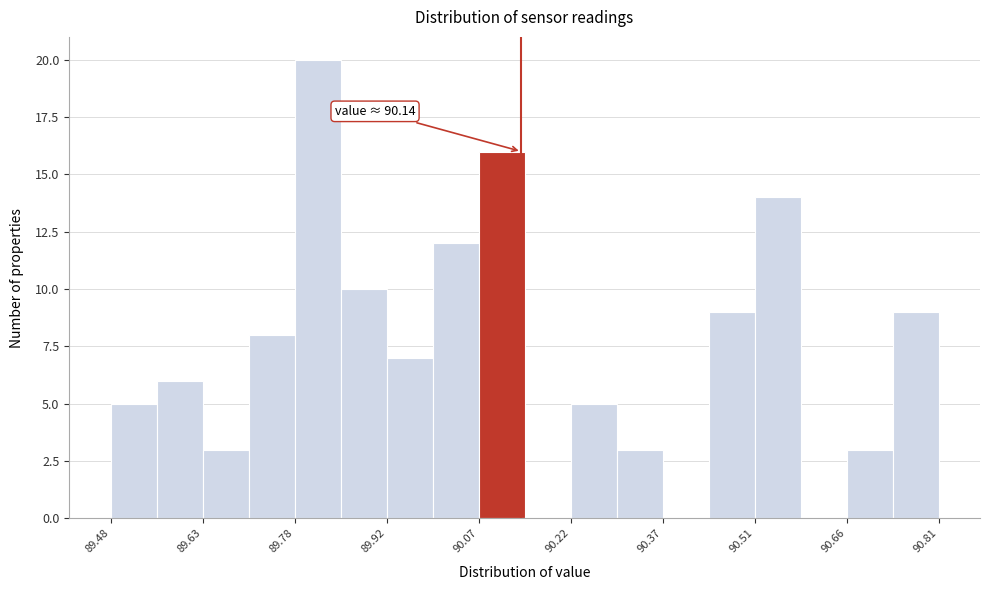

Read against the x-axis, roughly where is the centre of the tallest bar?

89.82